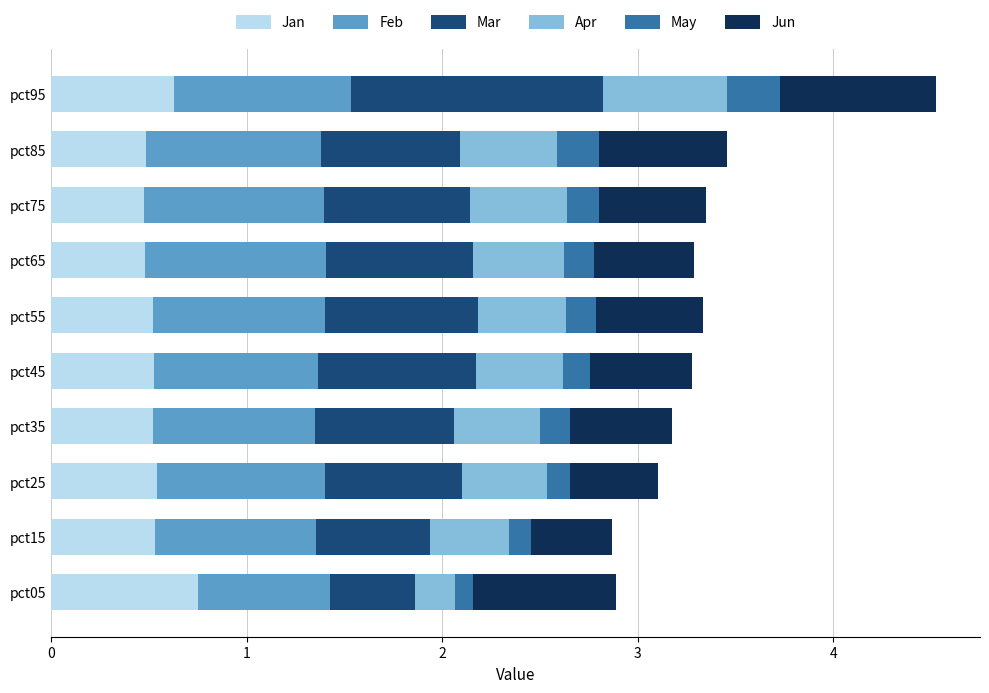

What is the difference between the maximum and minimum values in the Jan series?

0.3